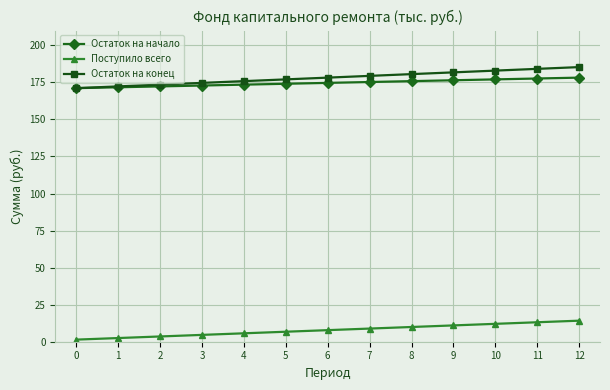

Is it true that Остаток на конец equals 177.0 at 5?

True